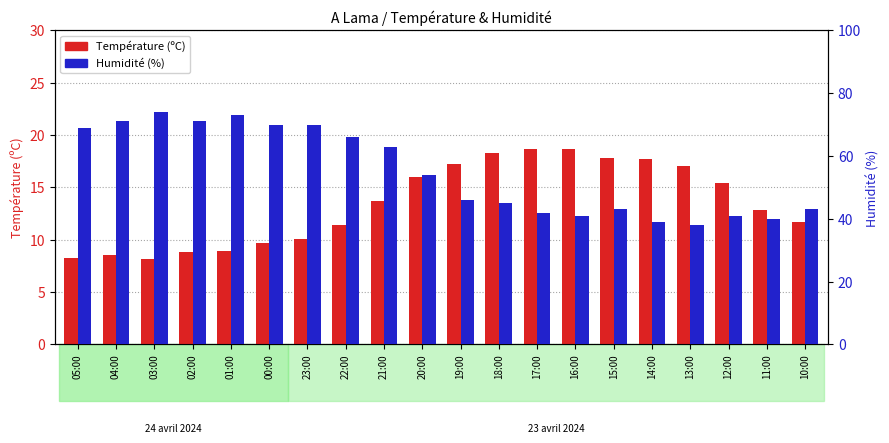

How many groups of bars are there?

20